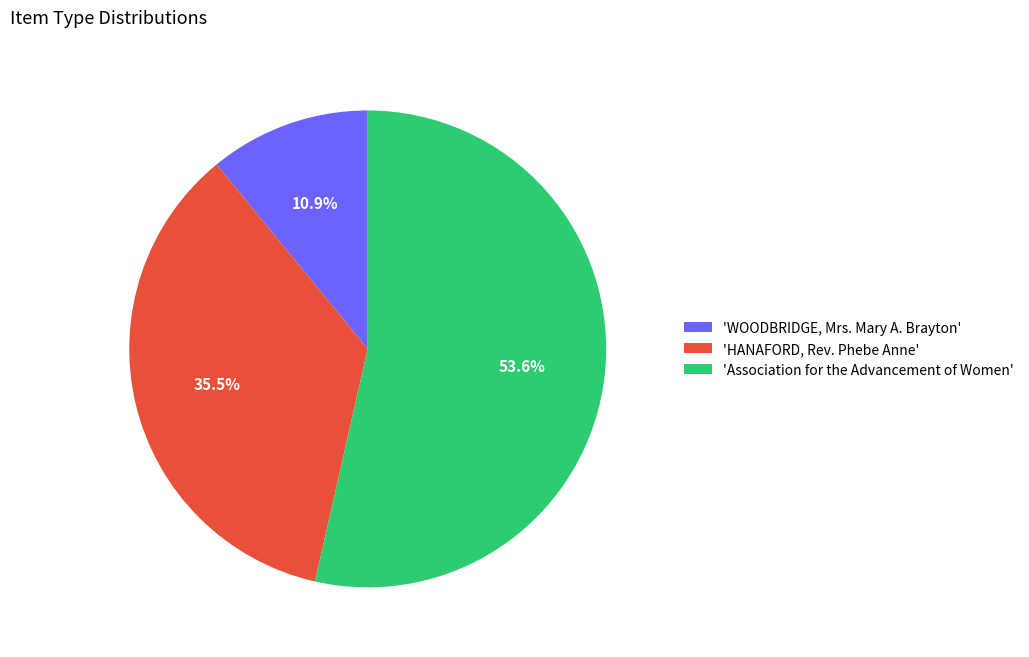

Which category has the biggest portion of the pie?

'Association for the Advancement of Women'